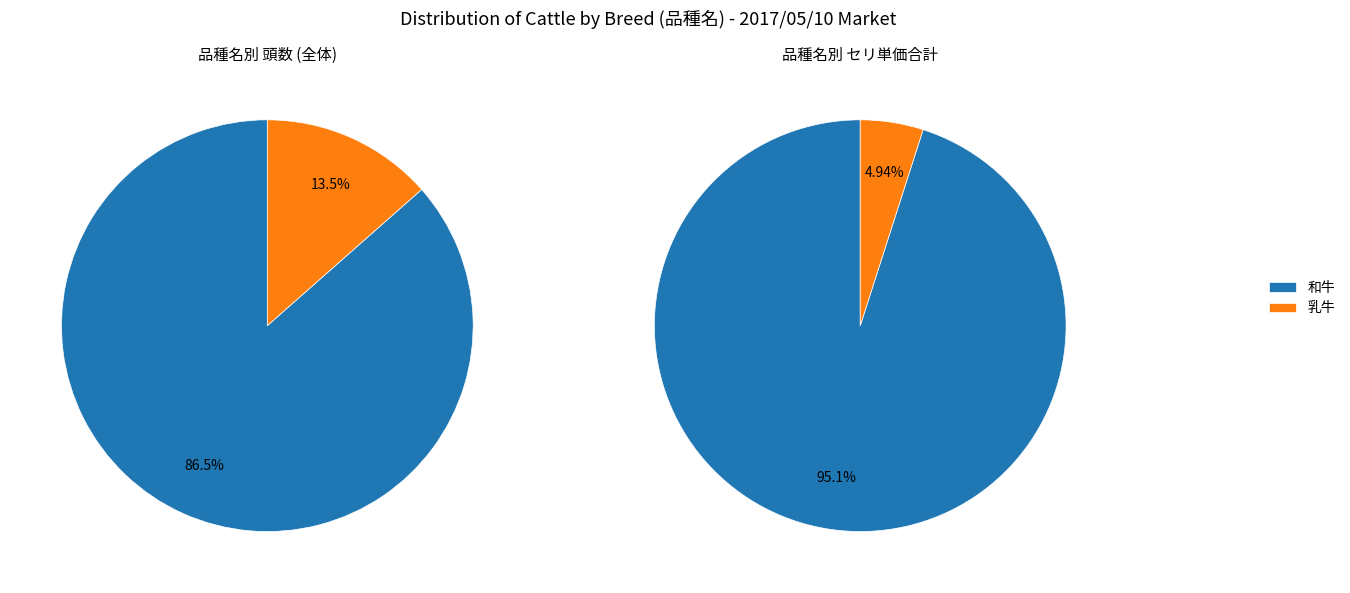

Rank the categories by value from lowest to highest.

乳牛, 和牛